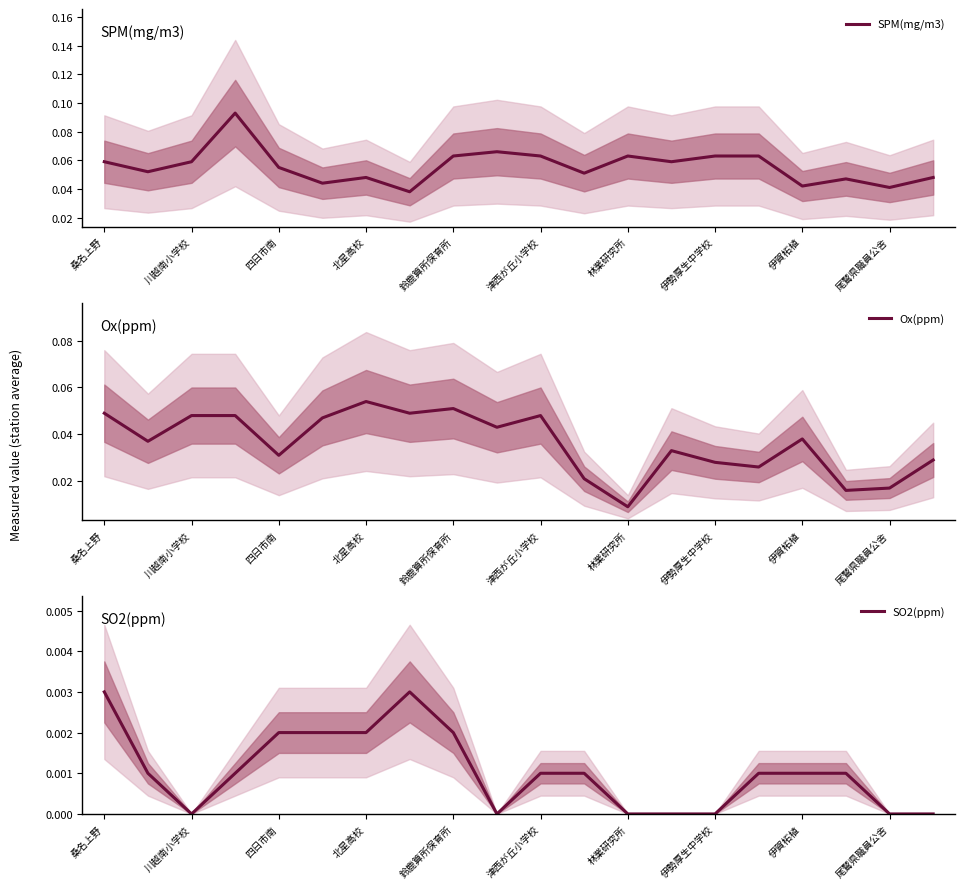

At which label is Ox(ppm) closest to 0?

林業研究所